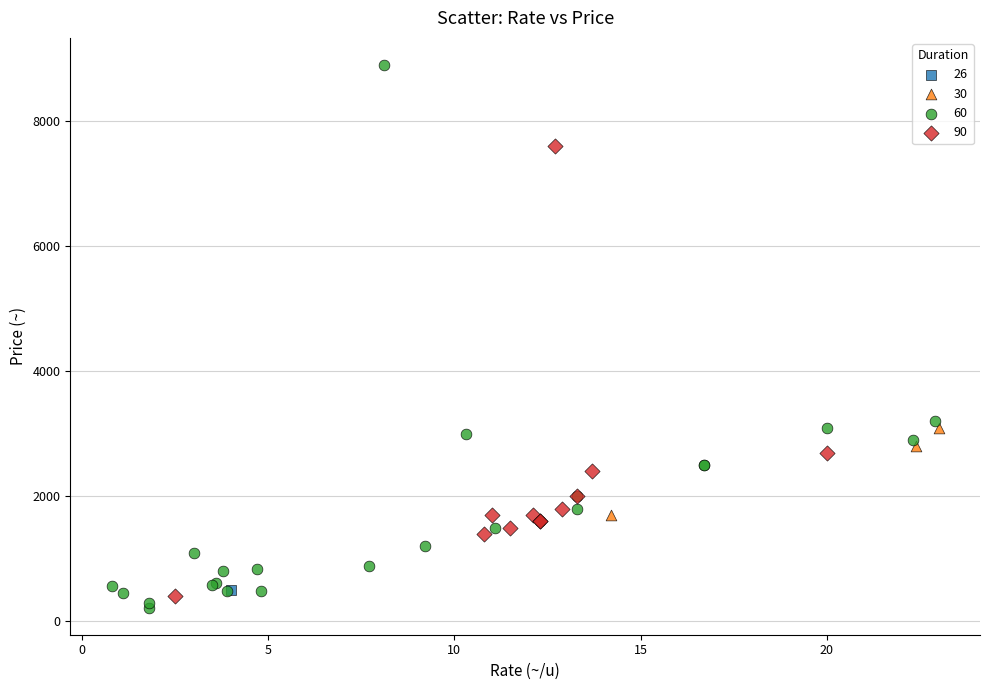

Which series reaches the minimum Y coordinate?

60